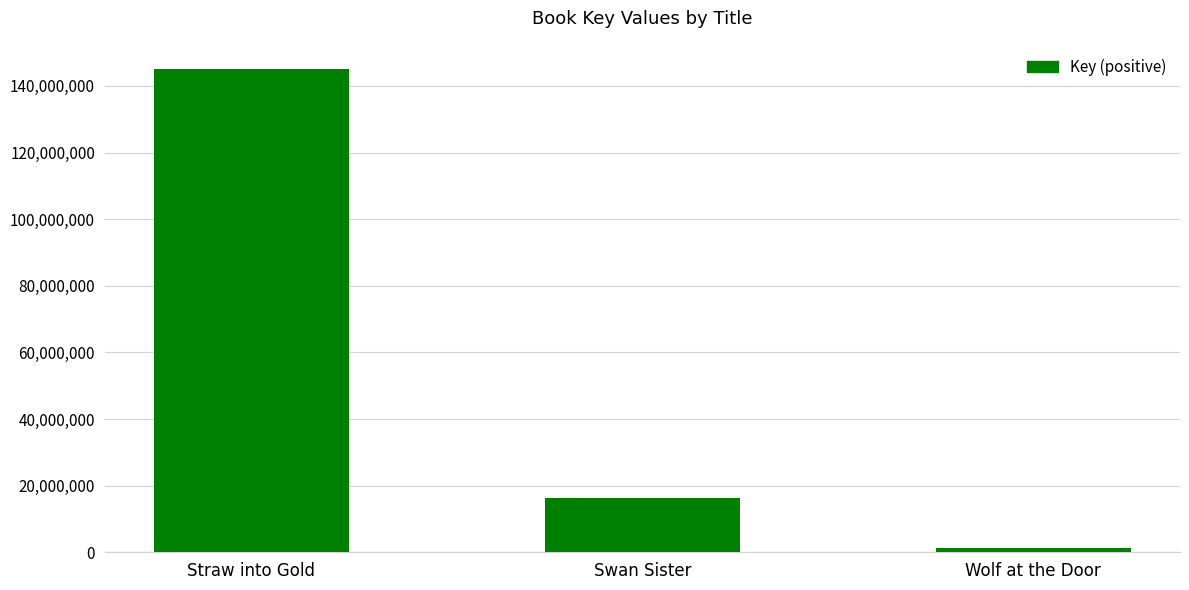

Which category has the lowest value across all series?

Wolf at the Door